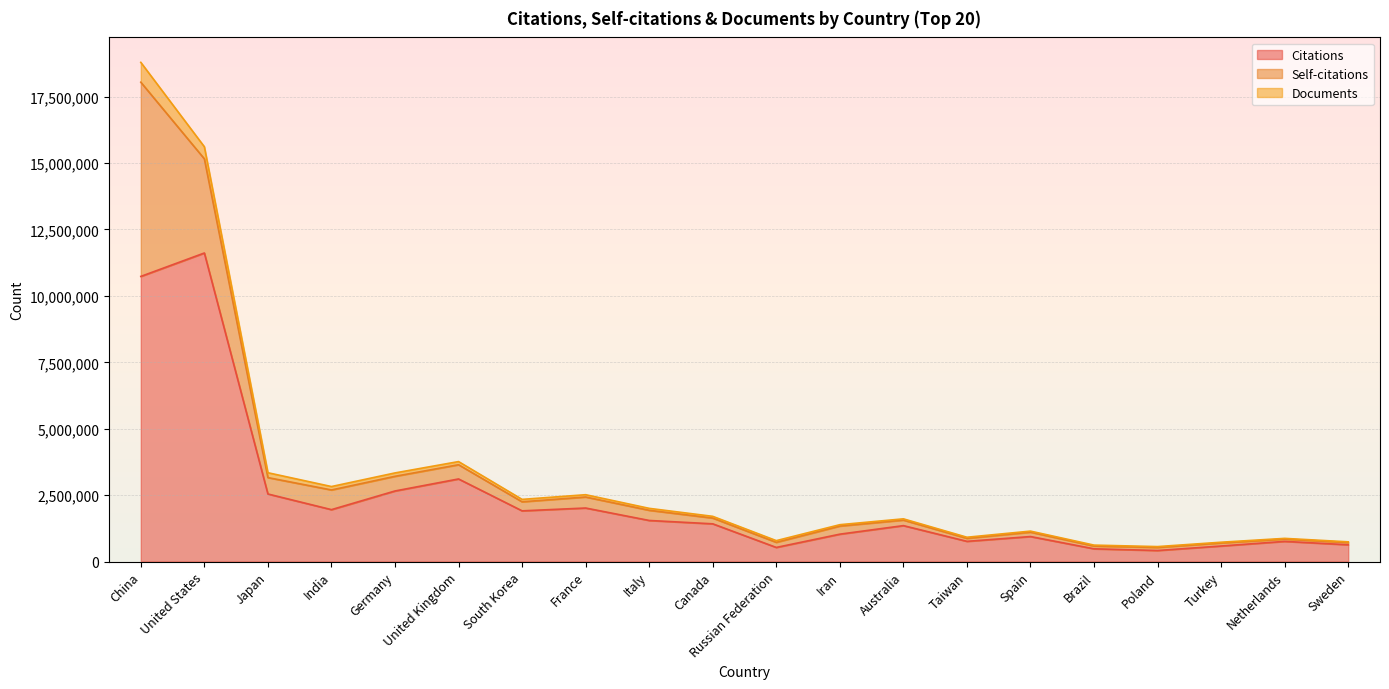

What is the lowest value of the Citations series?

417816